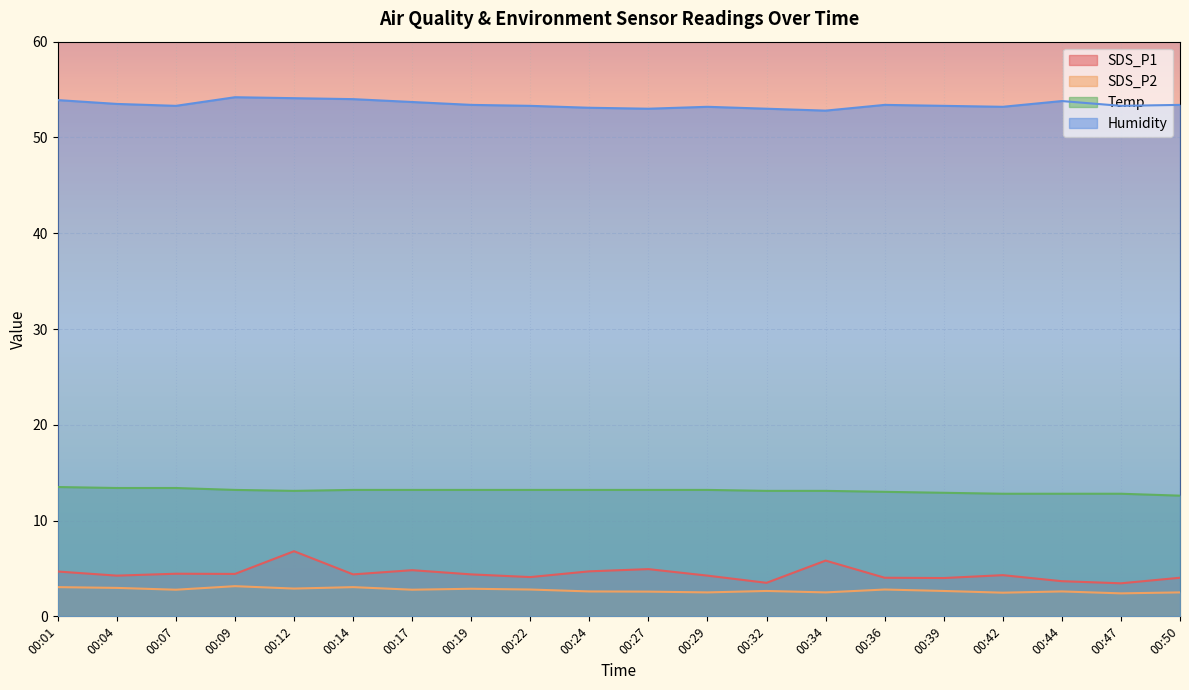

Which category has the lowest value in the Temp series?

00:50